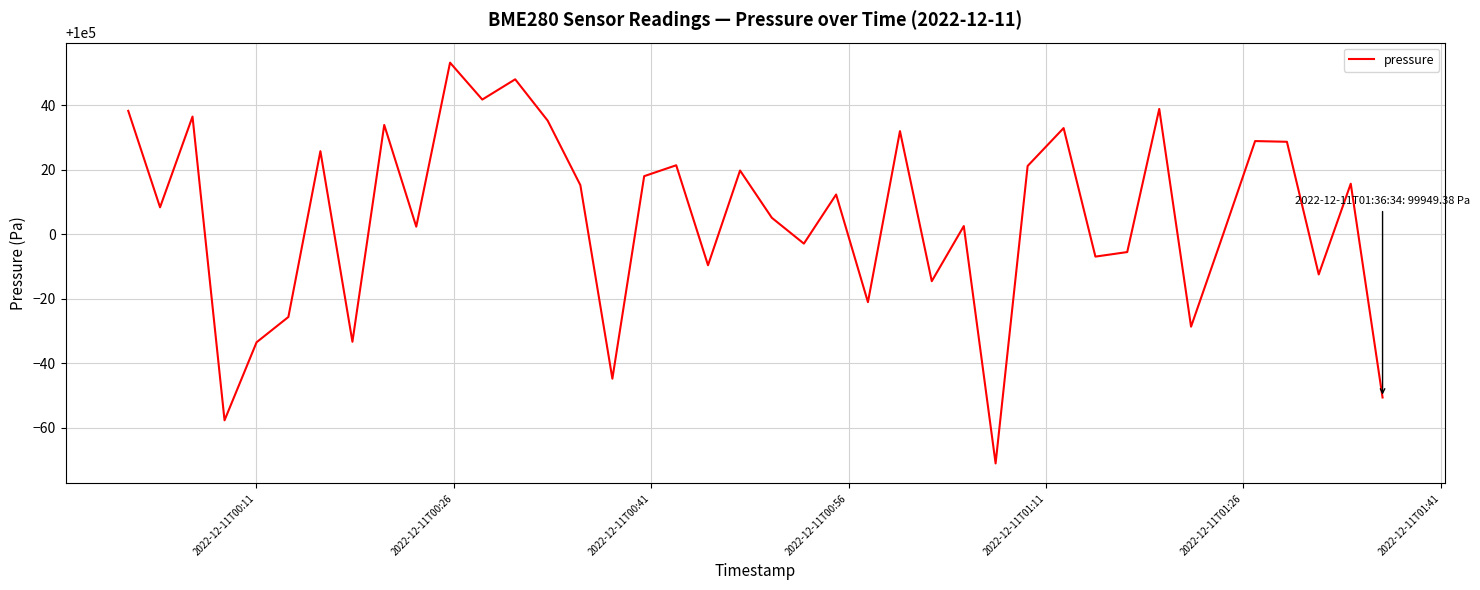

Does the chart display data point markers on the line(s)?

No